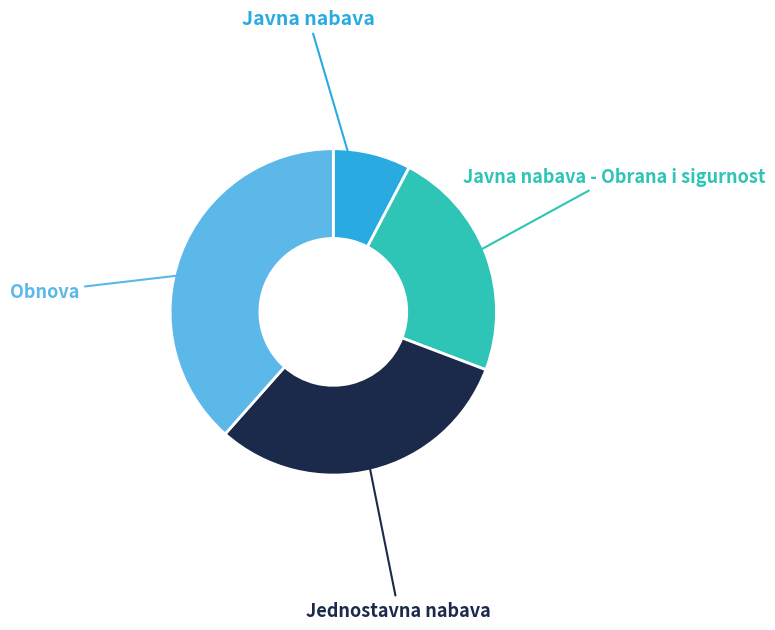

How many slices are in this pie chart?

4